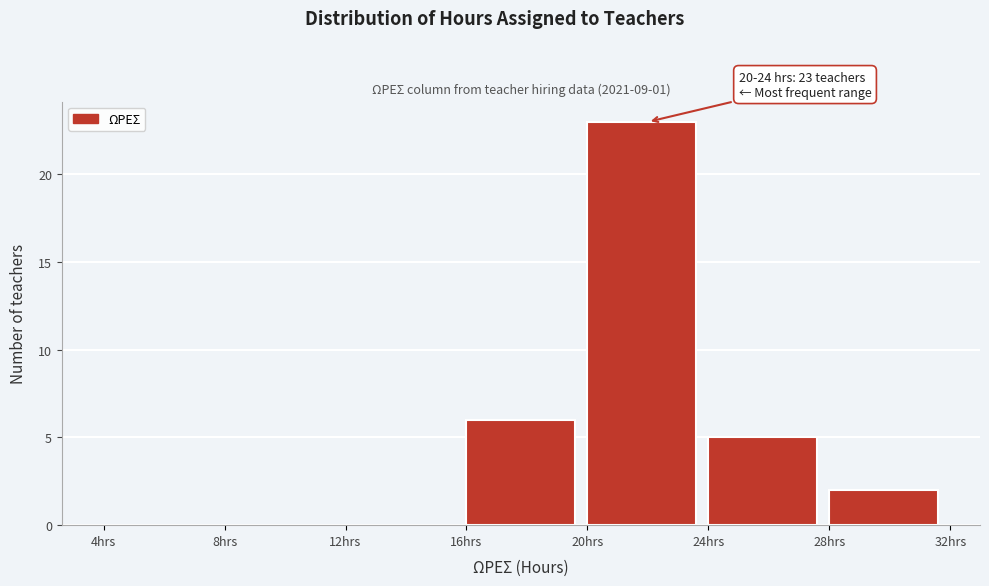

Over which range of the x-axis is the bar tallest?

20 to 24